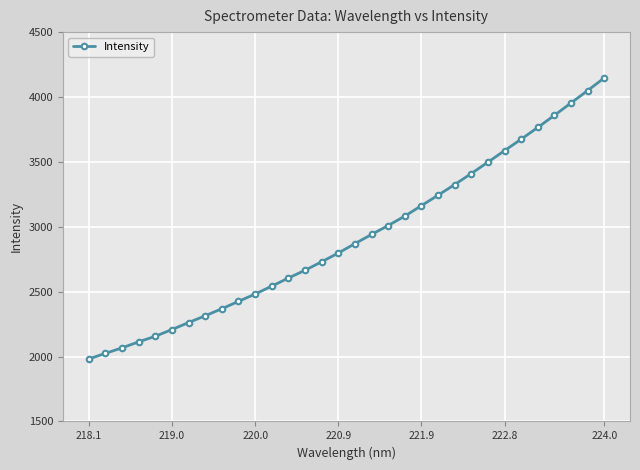

What is the value of the 2nd point from the left?

2024.6